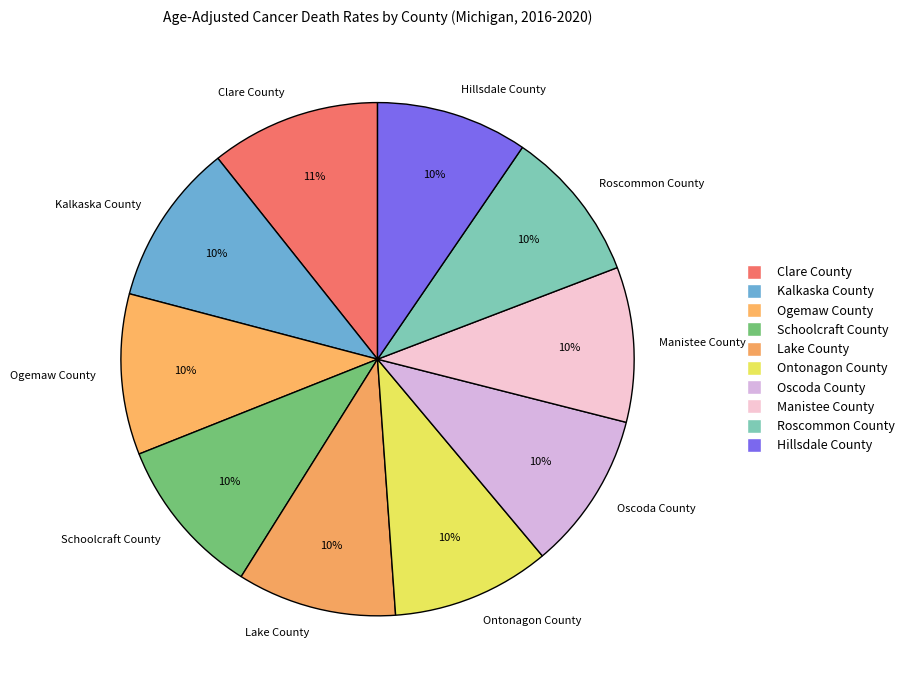

What percentage is the Clare County slice, to the nearest percent?

11%